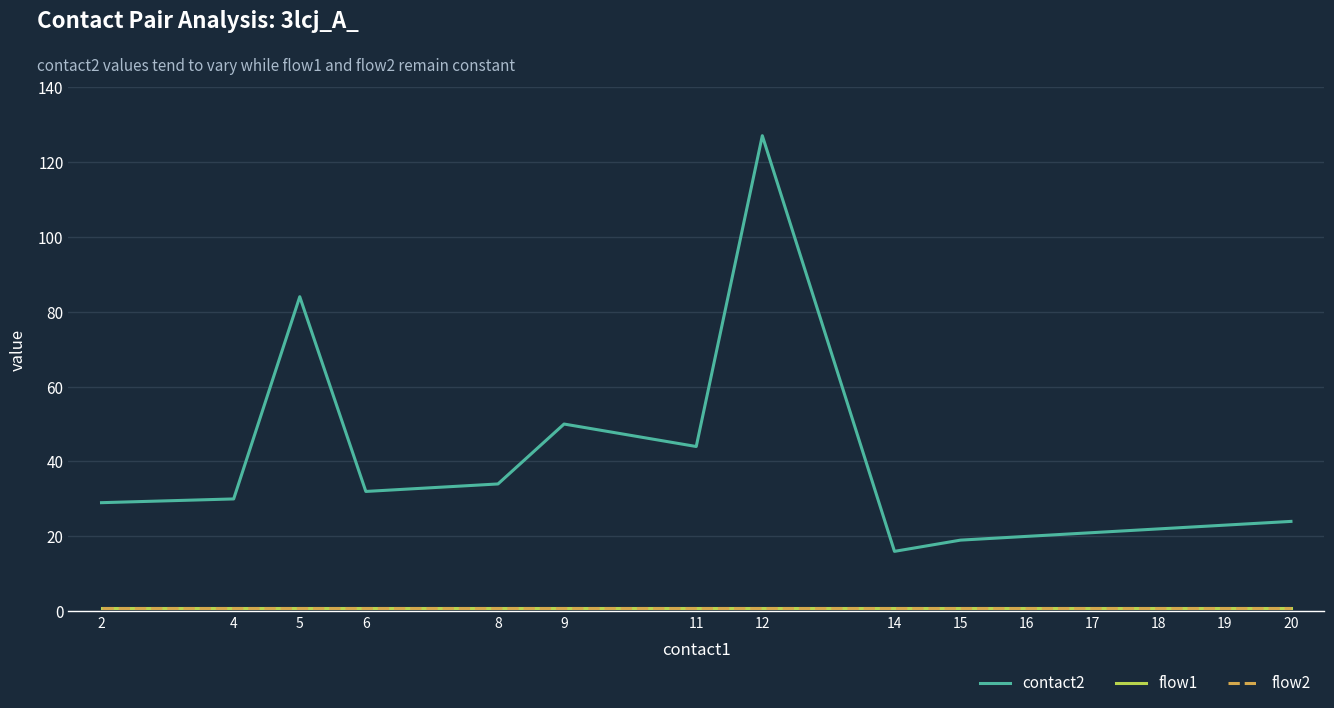

Does the chart have visible grid lines?

Yes